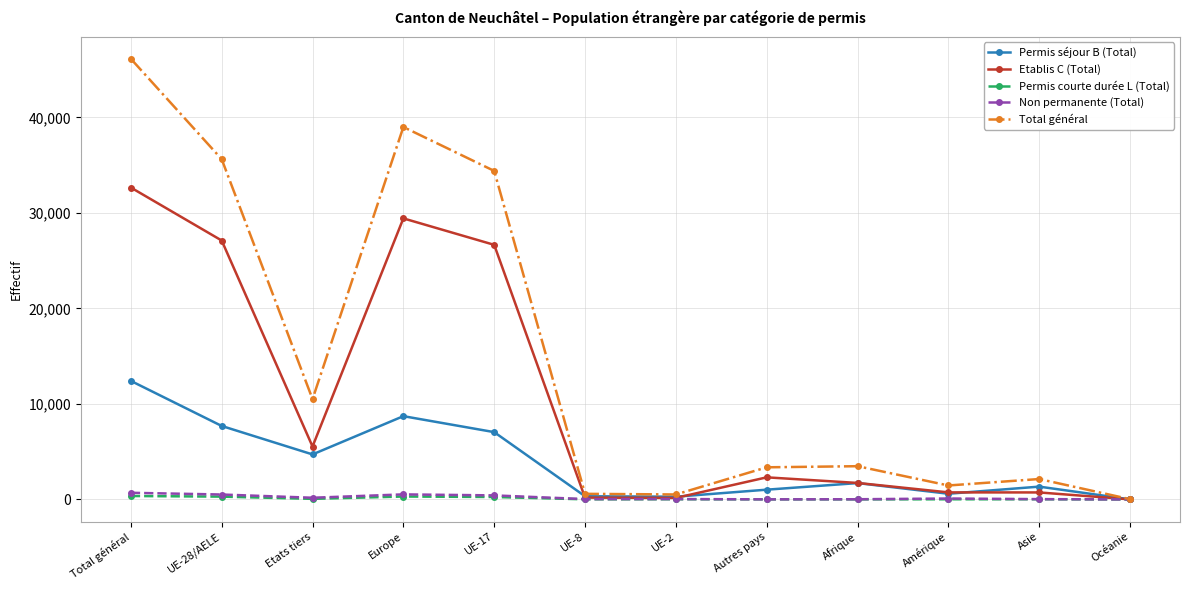

Is it true that Total général equals 46140 at Total général?

True